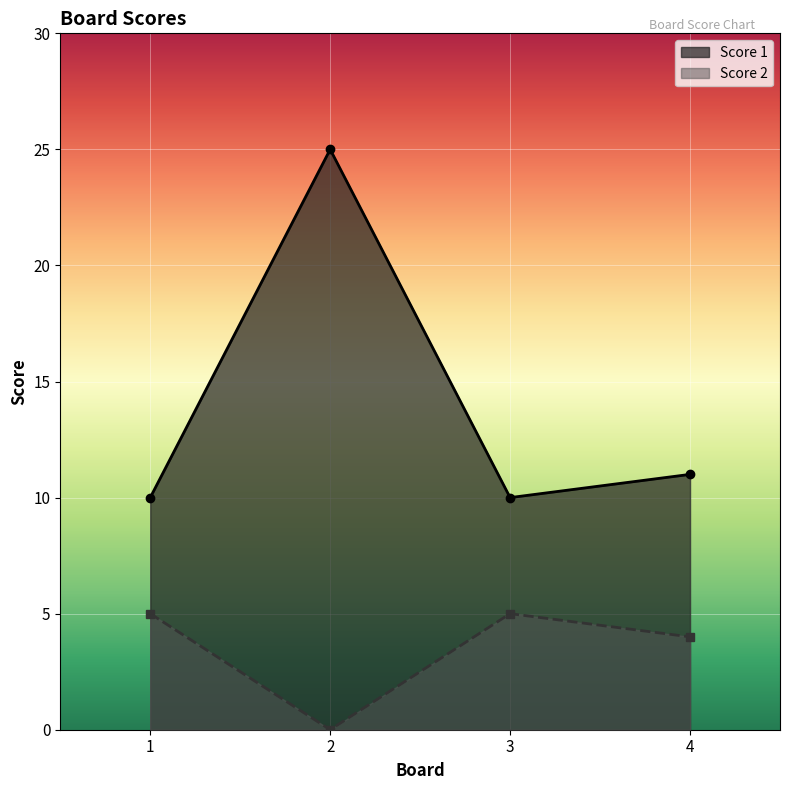

At which category does Score 1 reach its first local peak?

2